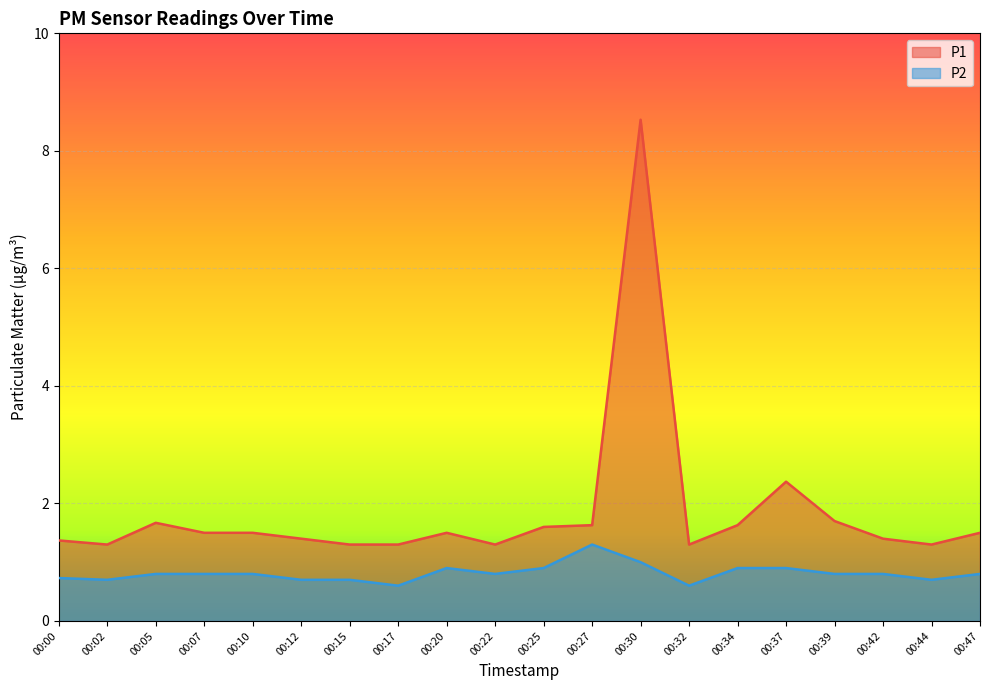

True or false: P2 has a value of 0.2 at 00:17.

False